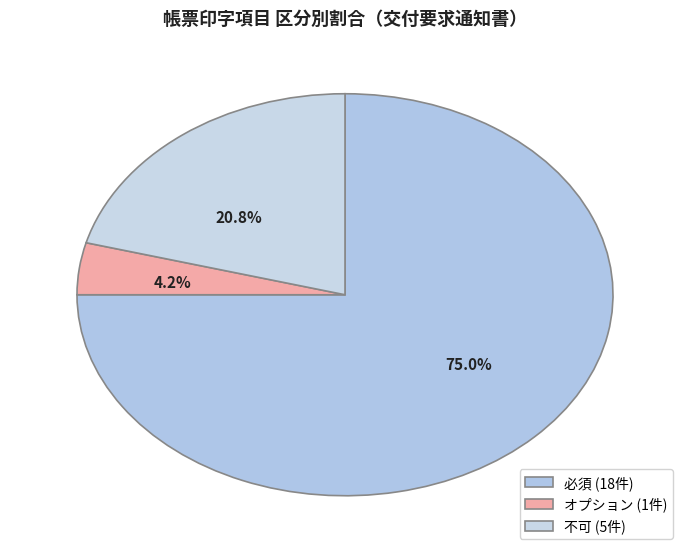

Combined, do 必須 and オプション account for over 50%?

Yes